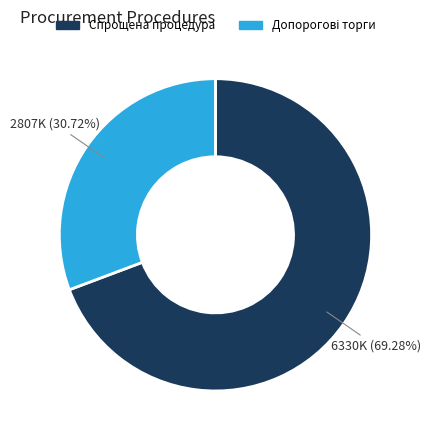

Is it true that Спрощена процедура is 14% of the pie?

False